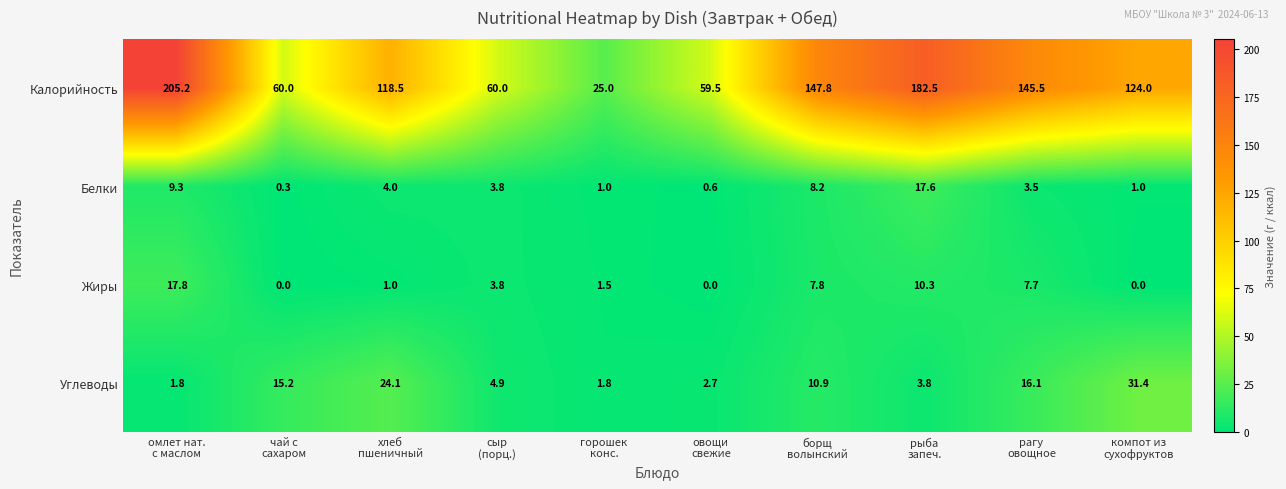

Which series has the largest total across all categories?

Калорийность